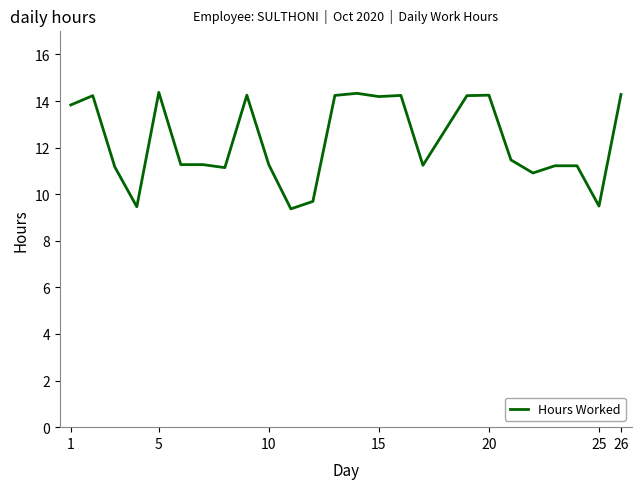

What is the difference between the maximum and minimum values?

5.0